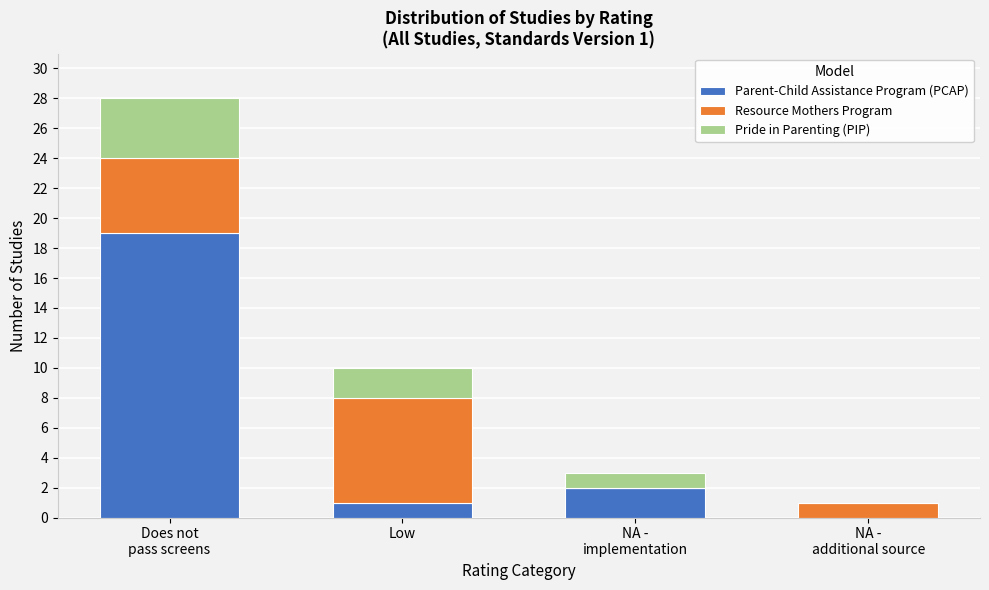

What is the total value across all series at Low?

10